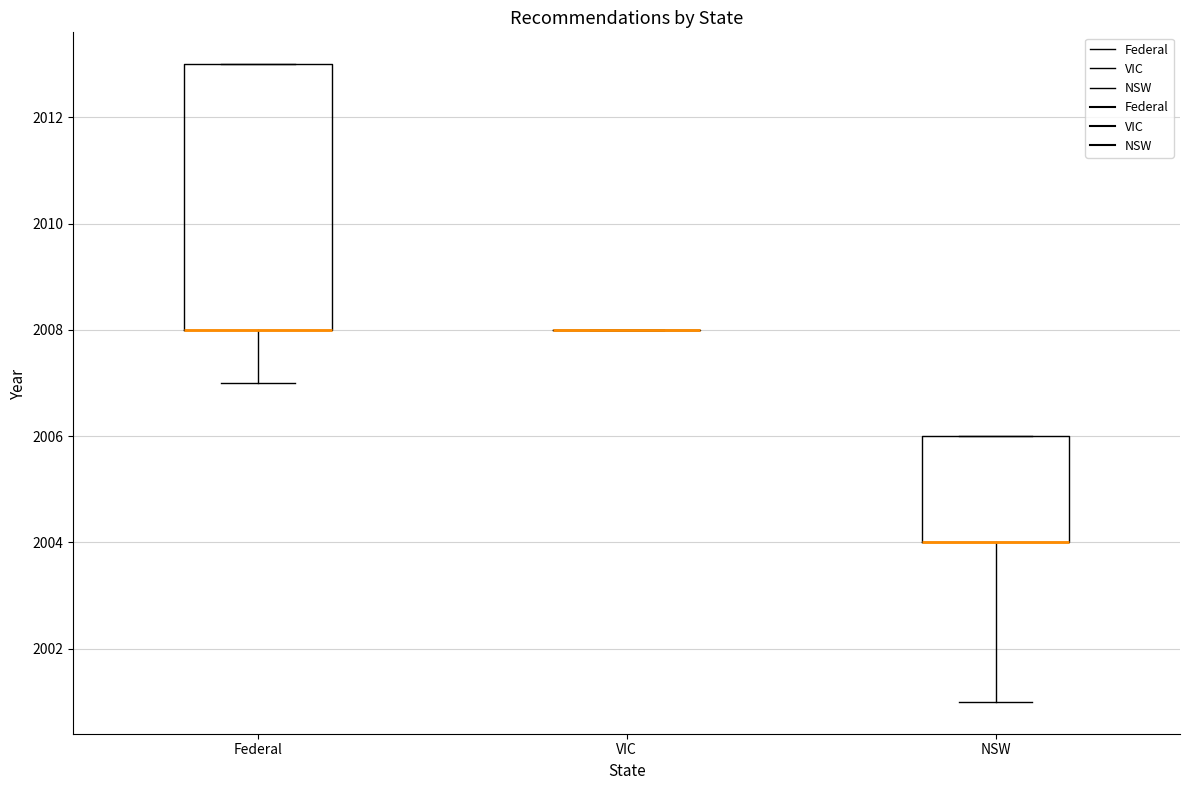

Reading left to right, read every box against the y-axis: the position of its median line, the range the box covers, and the ends of its whiskers. The values are not printed on the chart, so give them approximately, as read against the axis.

Federal: median 2008 (drawn on the box's lower edge), box 2008 to 2013, whiskers 2007 to 2013
VIC: box collapsed to a line at 2008, whiskers 2008 to 2008
NSW: median 2004 (drawn on the box's lower edge), box 2004 to 2006, whiskers 2001 to 2006